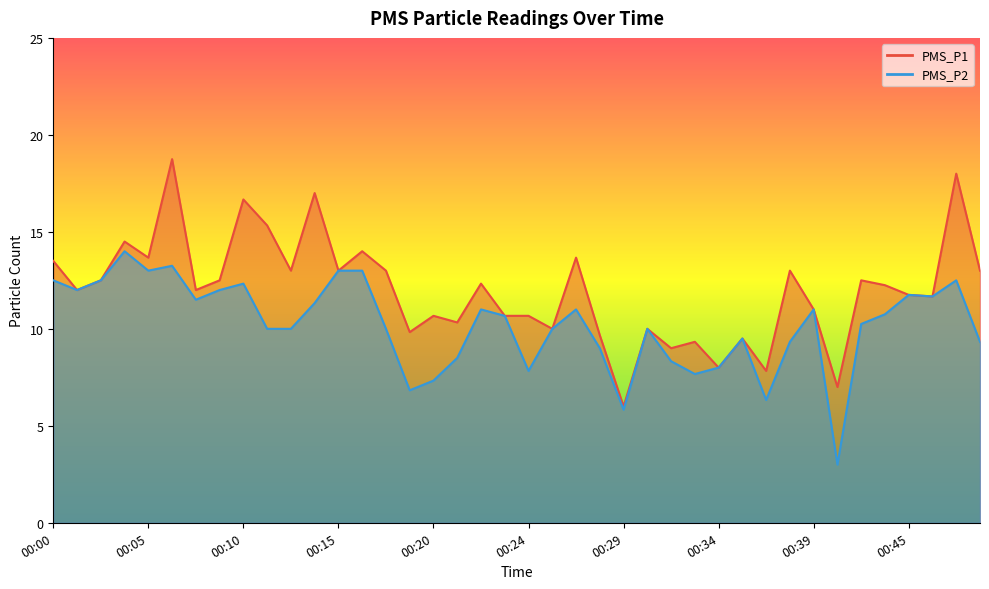

At 00:03, list the series in order from largest to smallest.

PMS_P1, PMS_P2